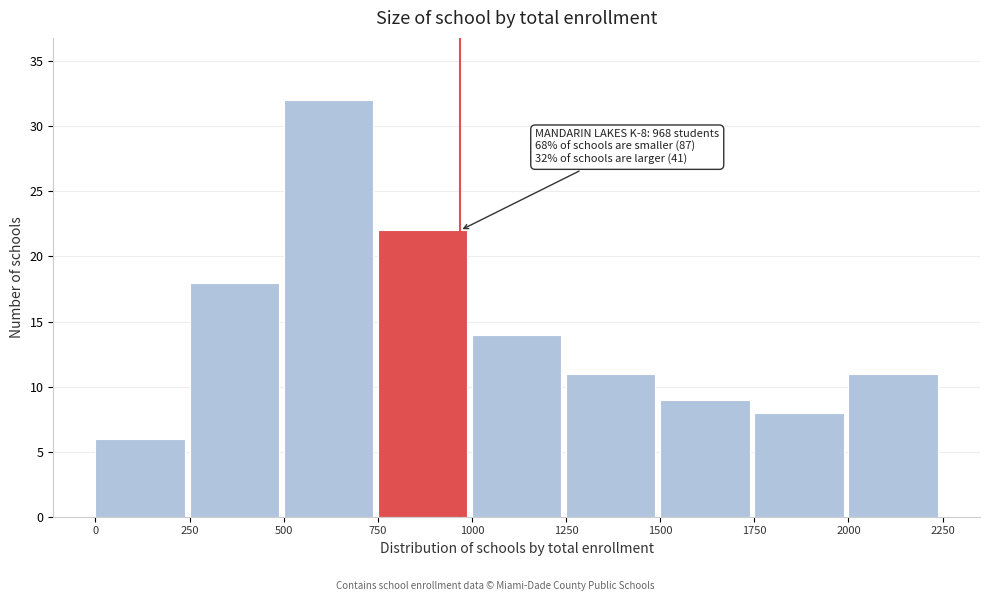

Over which range of the x-axis is the bar tallest?

500 to 750